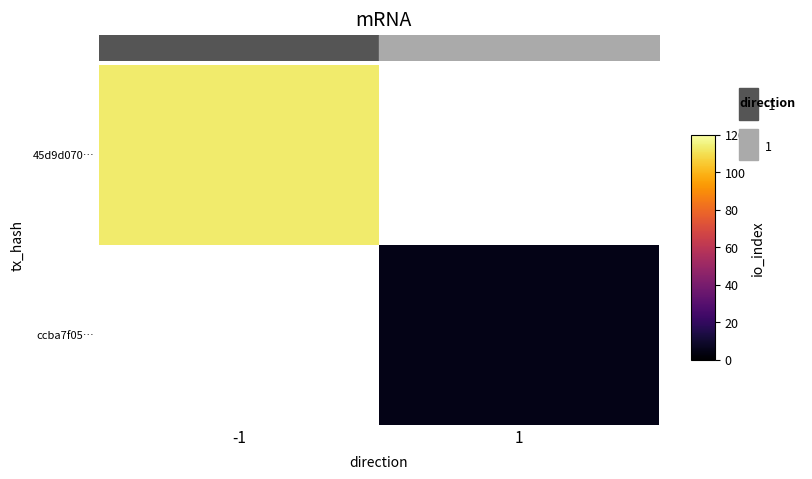

Rank the categories by ccba7f05… value from lowest to highest.

-1, 1